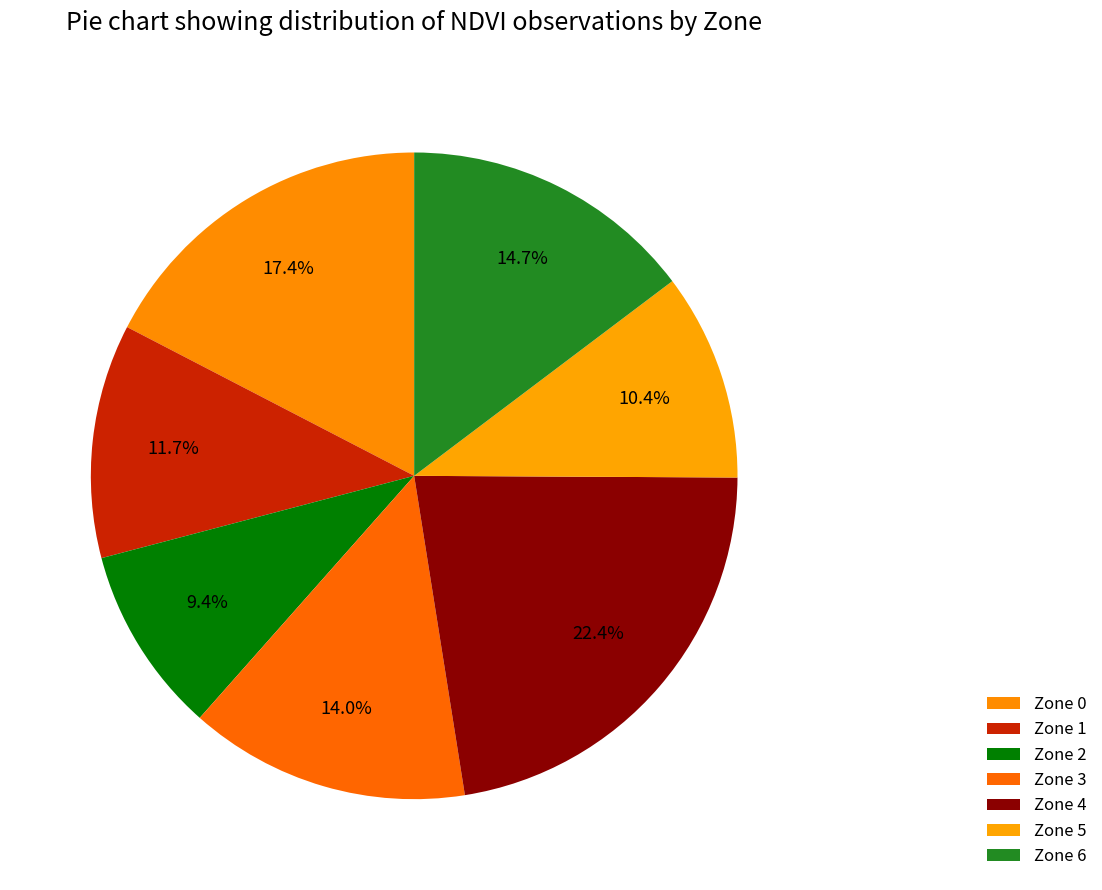

Between Zone 2 and Zone 1, which is larger?

Zone 1